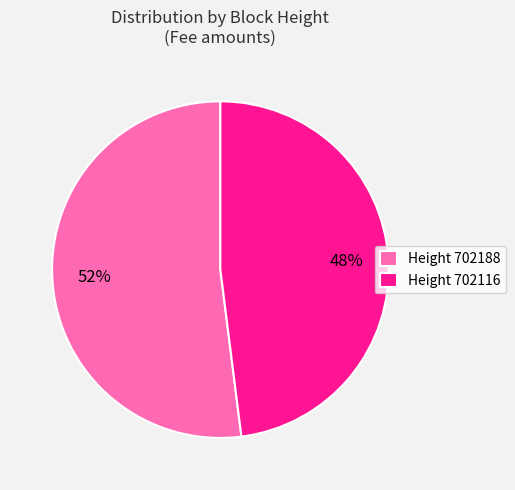

Between Height 702188 and Height 702116, which is larger?

Height 702188